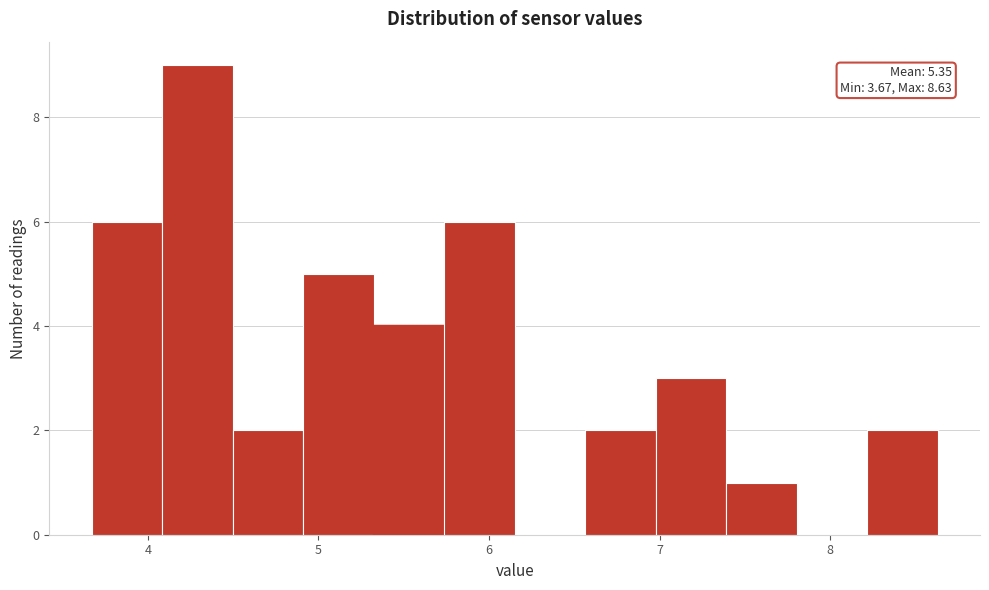

Over which range of the x-axis is the bar tallest?

4.1 to 4.5